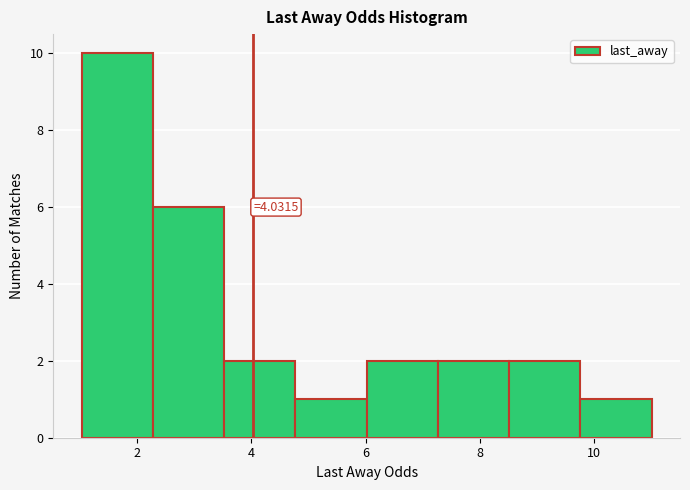

Over which range of the x-axis is the bar tallest?

1.0 to 2.2